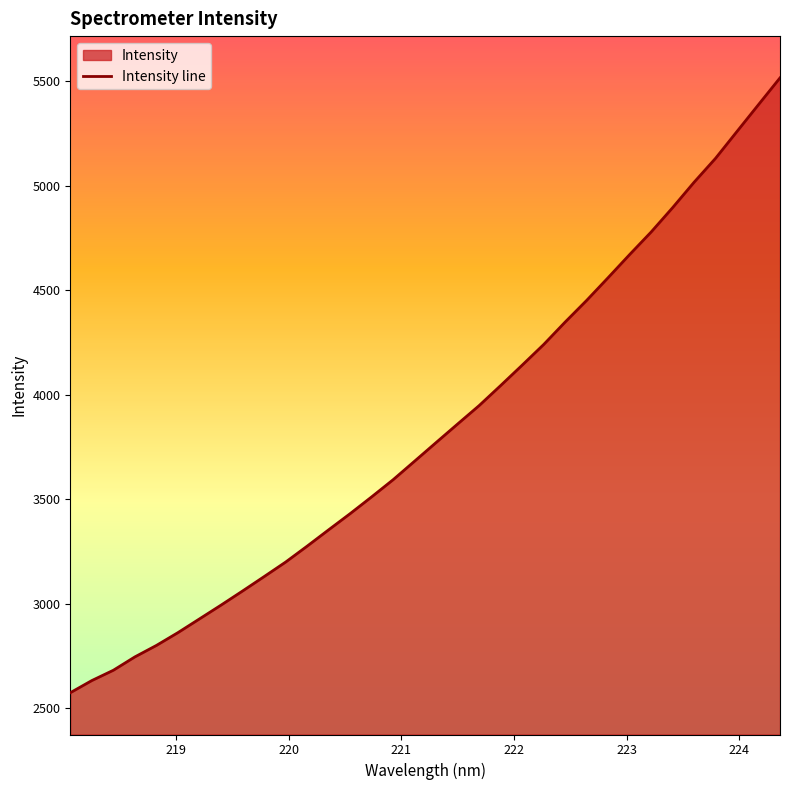

What is the minimum value shown in the chart?

2573.2